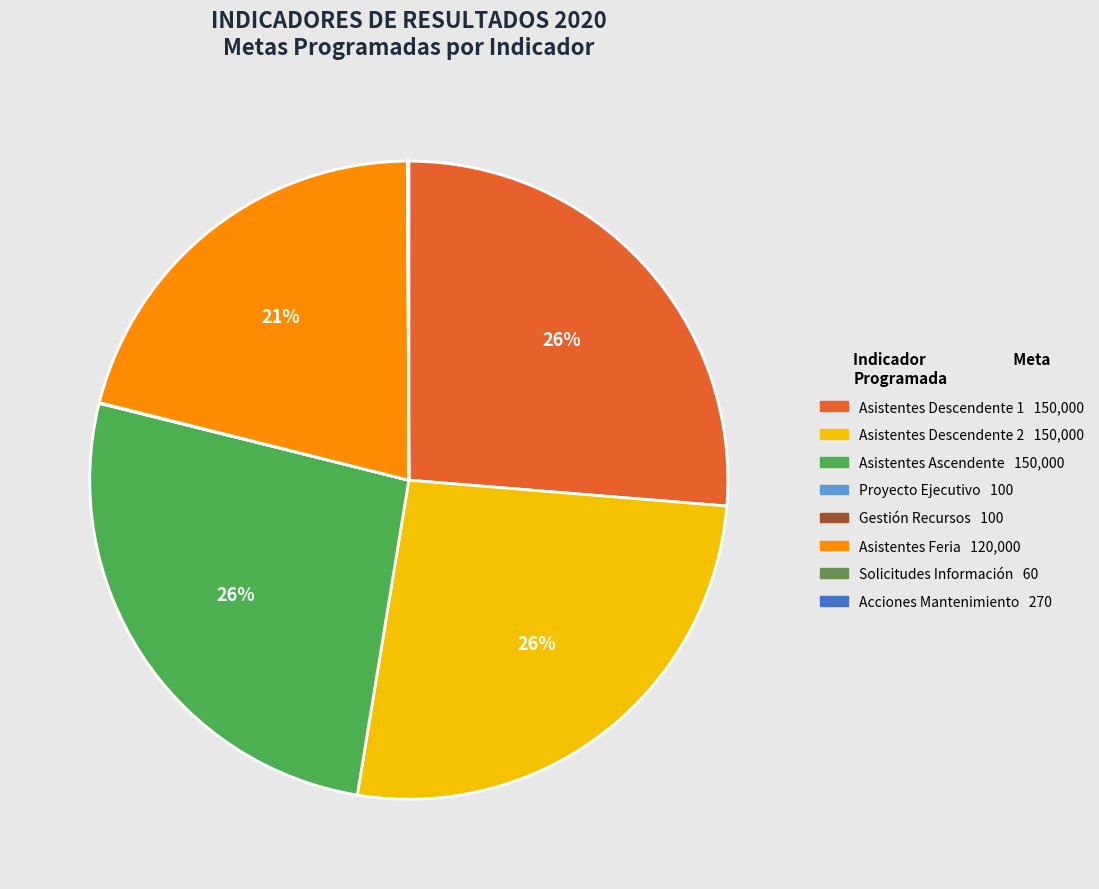

Is there a majority slice in this chart?

No